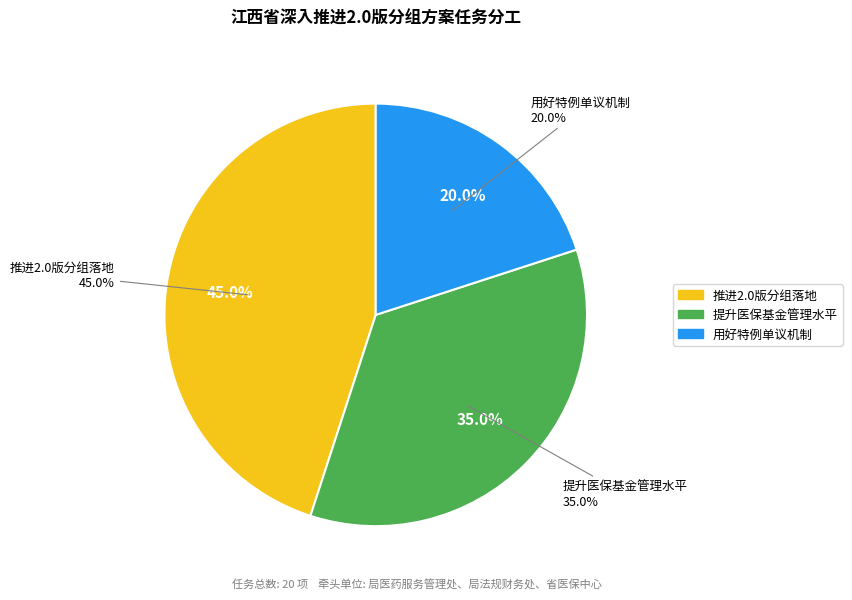

What percentage is the 用好特例单议机制 slice, to the nearest percent?

20%